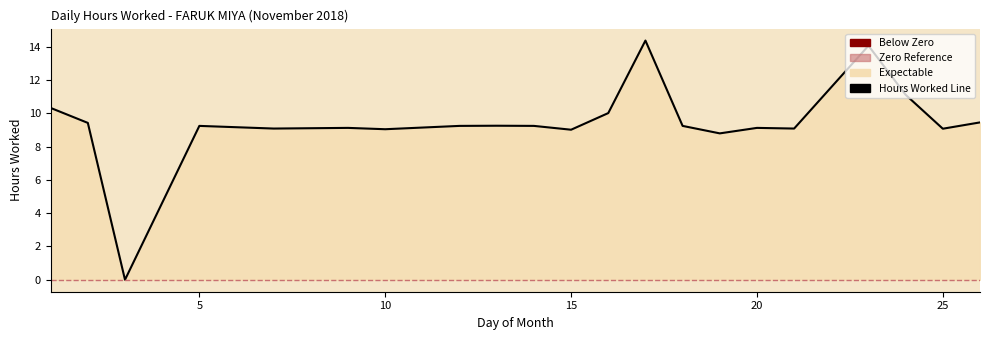

Where is the first local maximum?

5